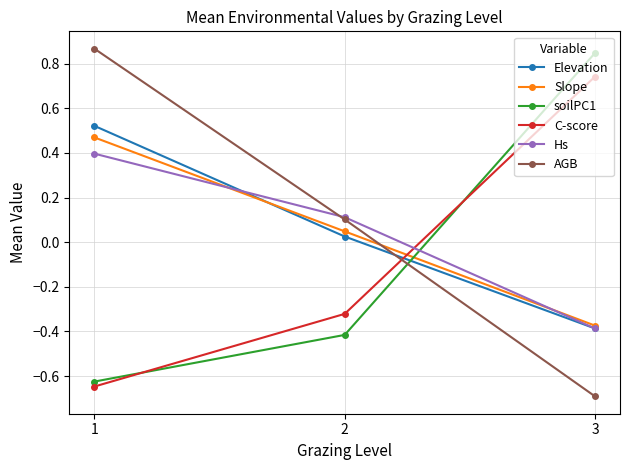

Is the value of Hs at 1 greater than the value of soilPC1 at 2?

Yes